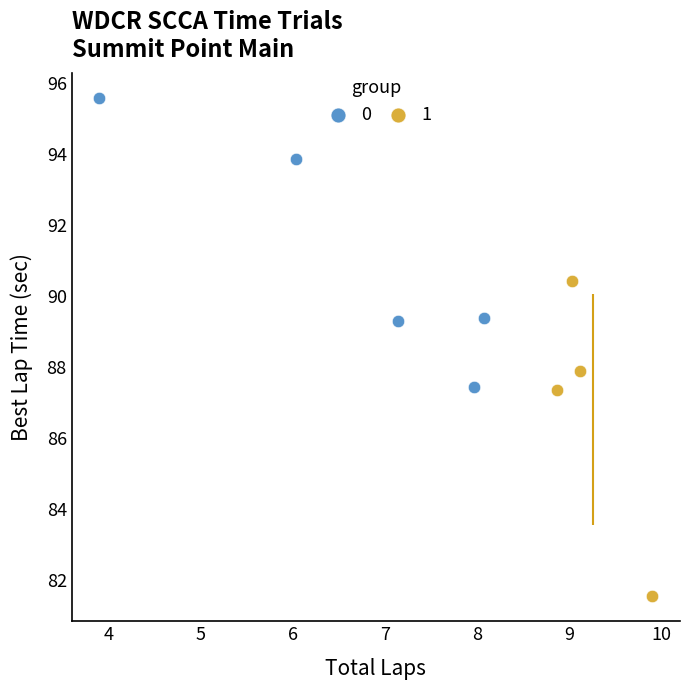

What are all the series names shown in the legend?

0, 1